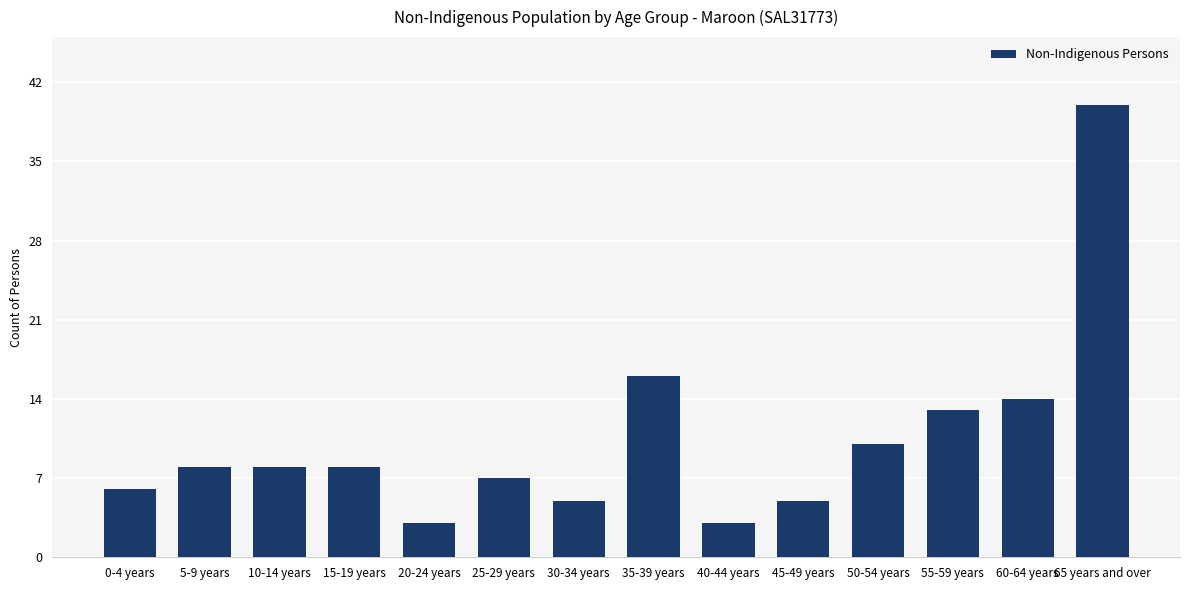

What is the minimum value shown in the chart?

3